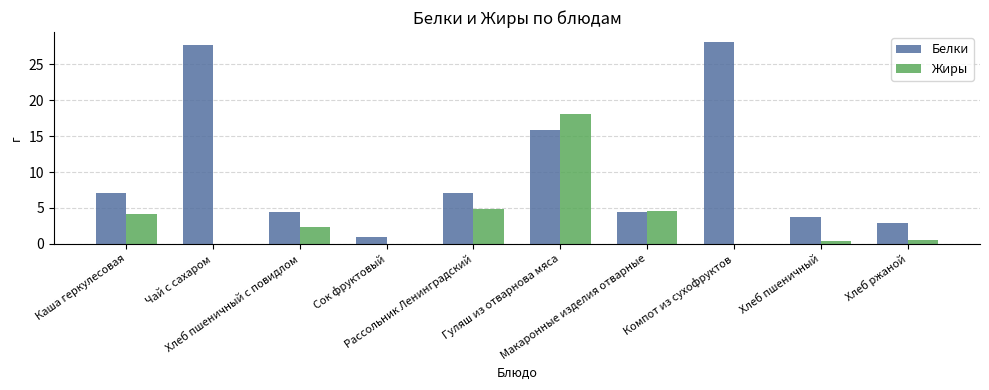

How many groups of bars are there?

10